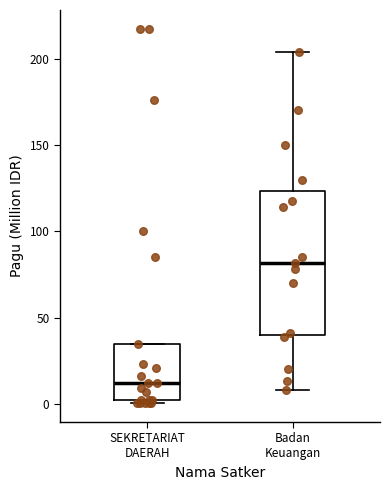

Where is the upper edge of the box for Badan Keuangan on the y-axis? The values are not printed on the chart, so give them approximately, as read against the axis.

125